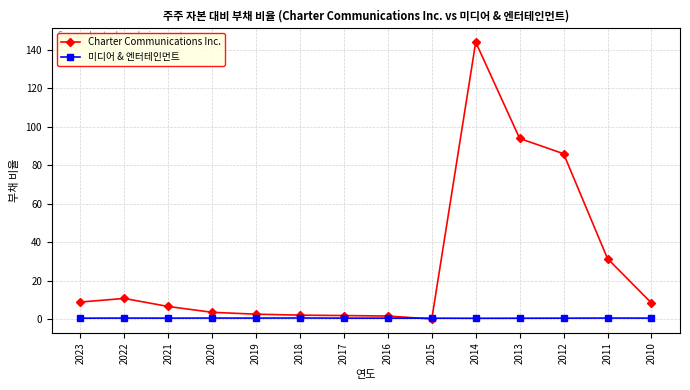

Count the number of data series in this chart.

2